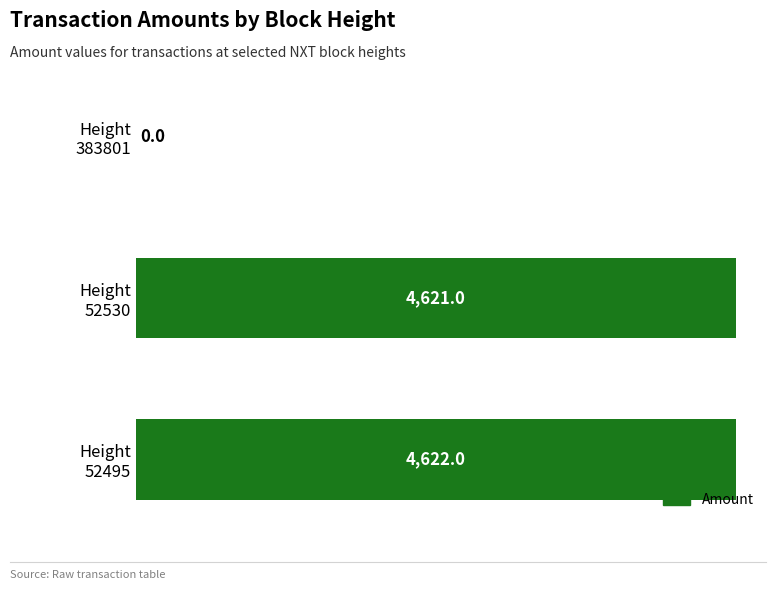

What is the maximum value shown in the chart?

4622